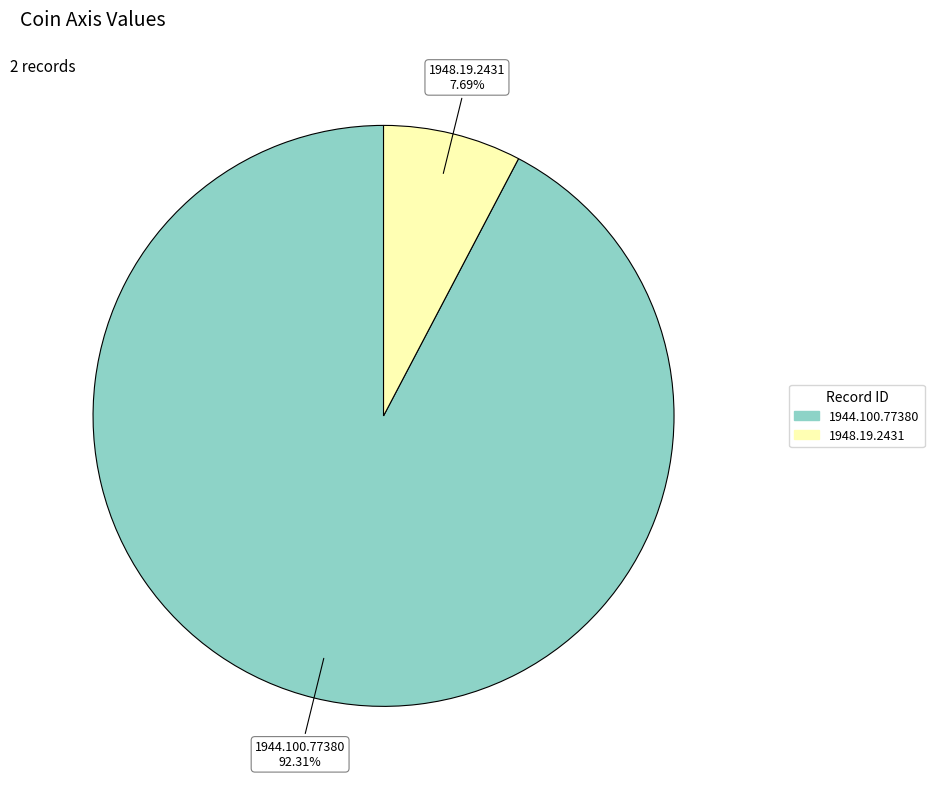

What is the ratio of the value at 1948.19.2431 to the value at 1944.100.77380?

0.1